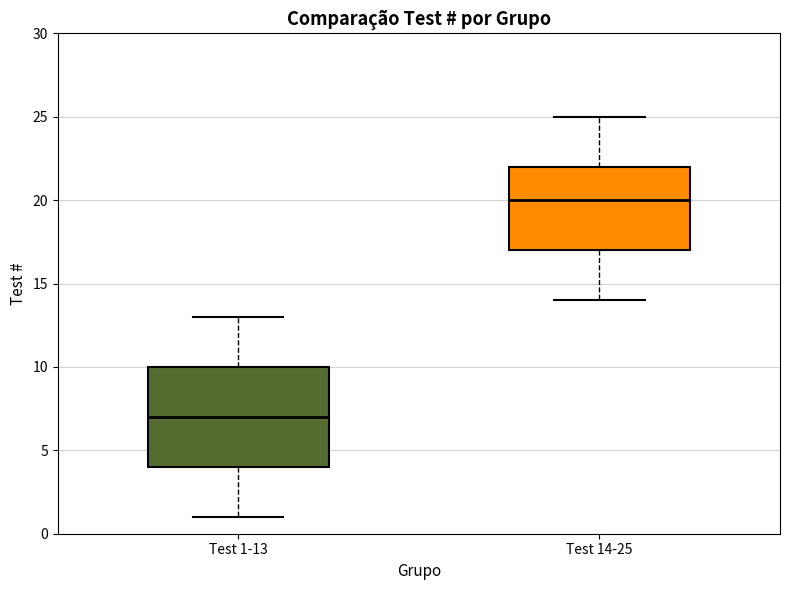

Where does the lower whisker of the box for Test 1-13 end on the y-axis? The values are not printed on the chart, so give them approximately, as read against the axis.

1